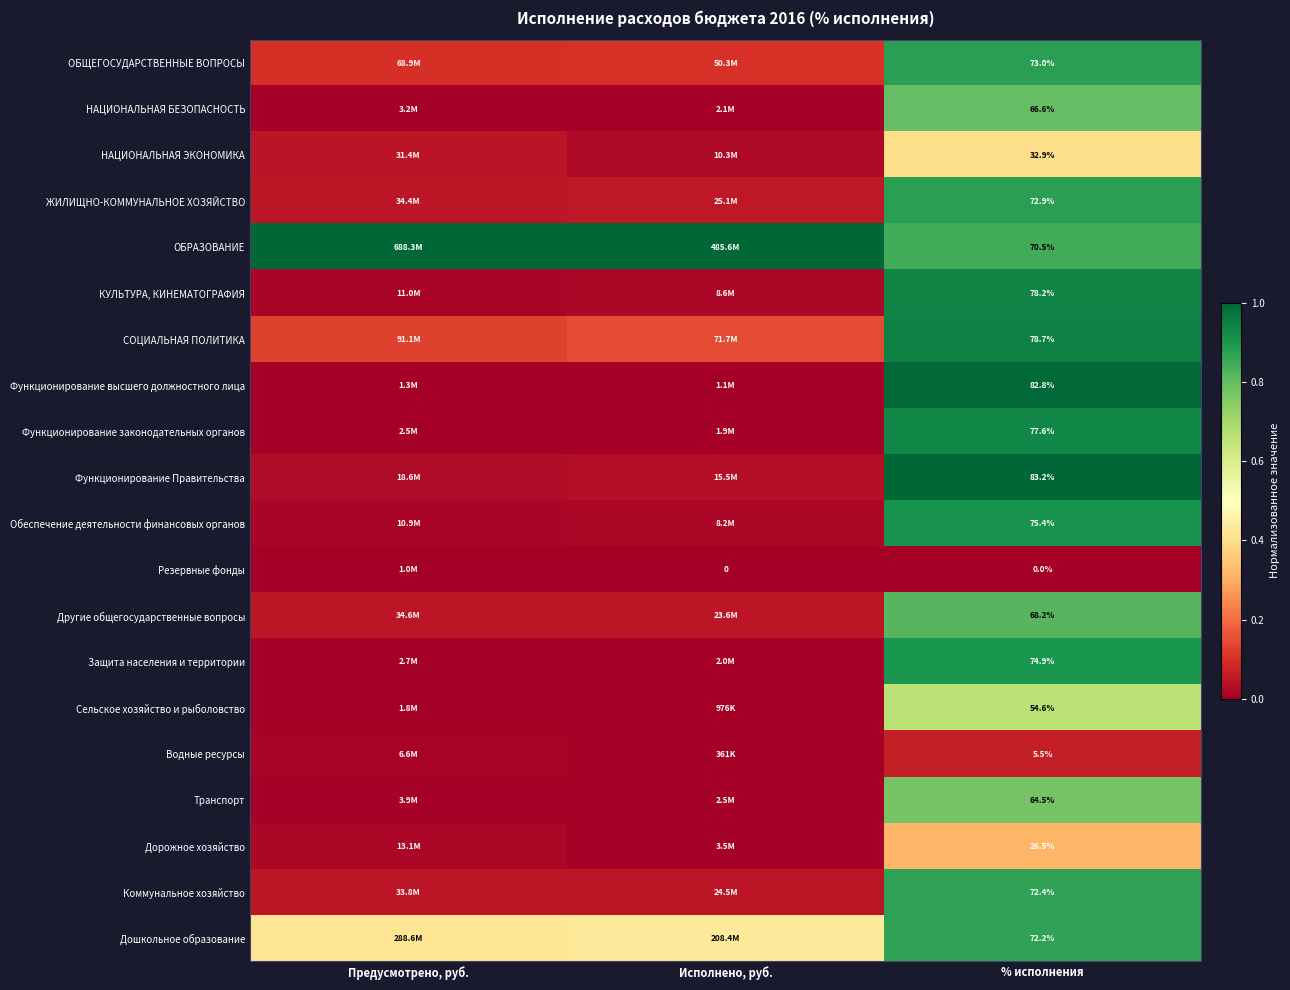

List the series in order of their peak value, lowest first.

Резервные фонды, Водные ресурсы, Дорожное хозяйство, НАЦИОНАЛЬНАЯ ЭКОНОМИКА, Сельское хозяйство и рыболовство, Транспорт, НАЦИОНАЛЬНАЯ БЕЗОПАСНОСТЬ, Другие общегосударственные вопросы, Дошкольное образование, Коммунальное хозяйство, ЖИЛИЩНО-КОММУНАЛЬНОЕ ХОЗЯЙСТВО, ОБЩЕГОСУДАРСТВЕННЫЕ ВОПРОСЫ, Защита населения и территории, Обеспечение деятельности финансовых органов, Функционирование законодательных органов, КУЛЬТУРА, КИНЕМАТОГРАФИЯ, СОЦИАЛЬНАЯ ПОЛИТИКА, Функционирование высшего должностного лица, ОБРАЗОВАНИЕ, Функционирование Правительства